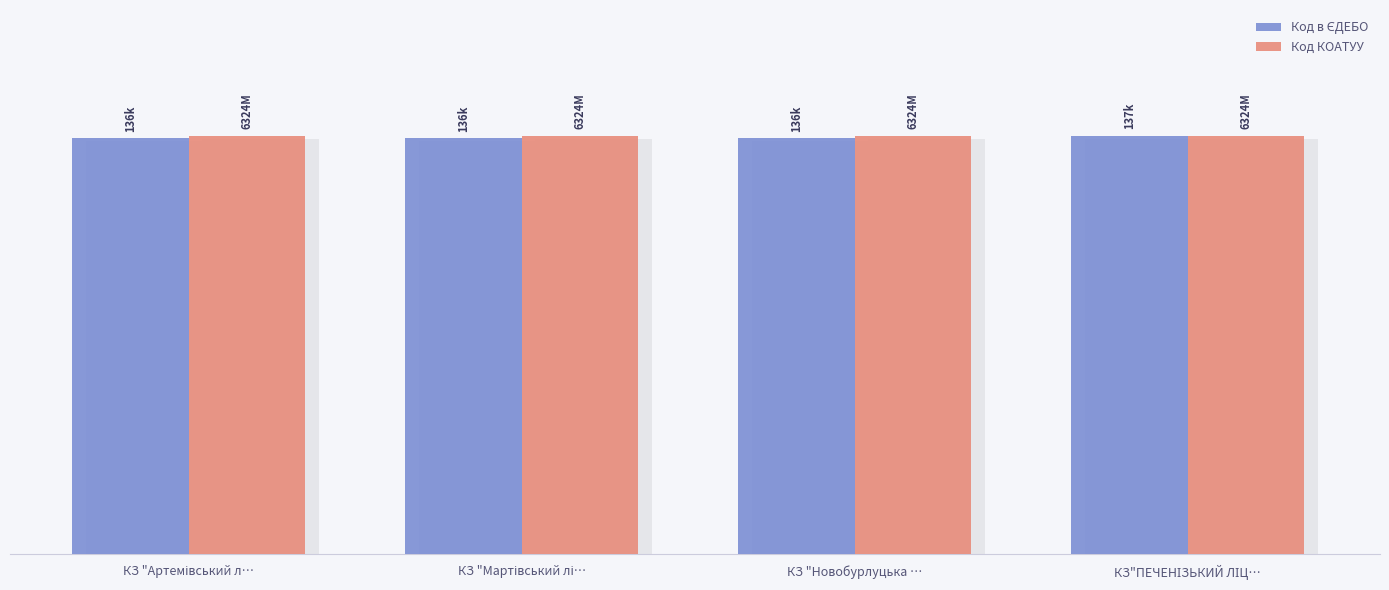

The Код КОАТУУ series shows 20.0 at КЗ "Артемівський л…. True or false?

True